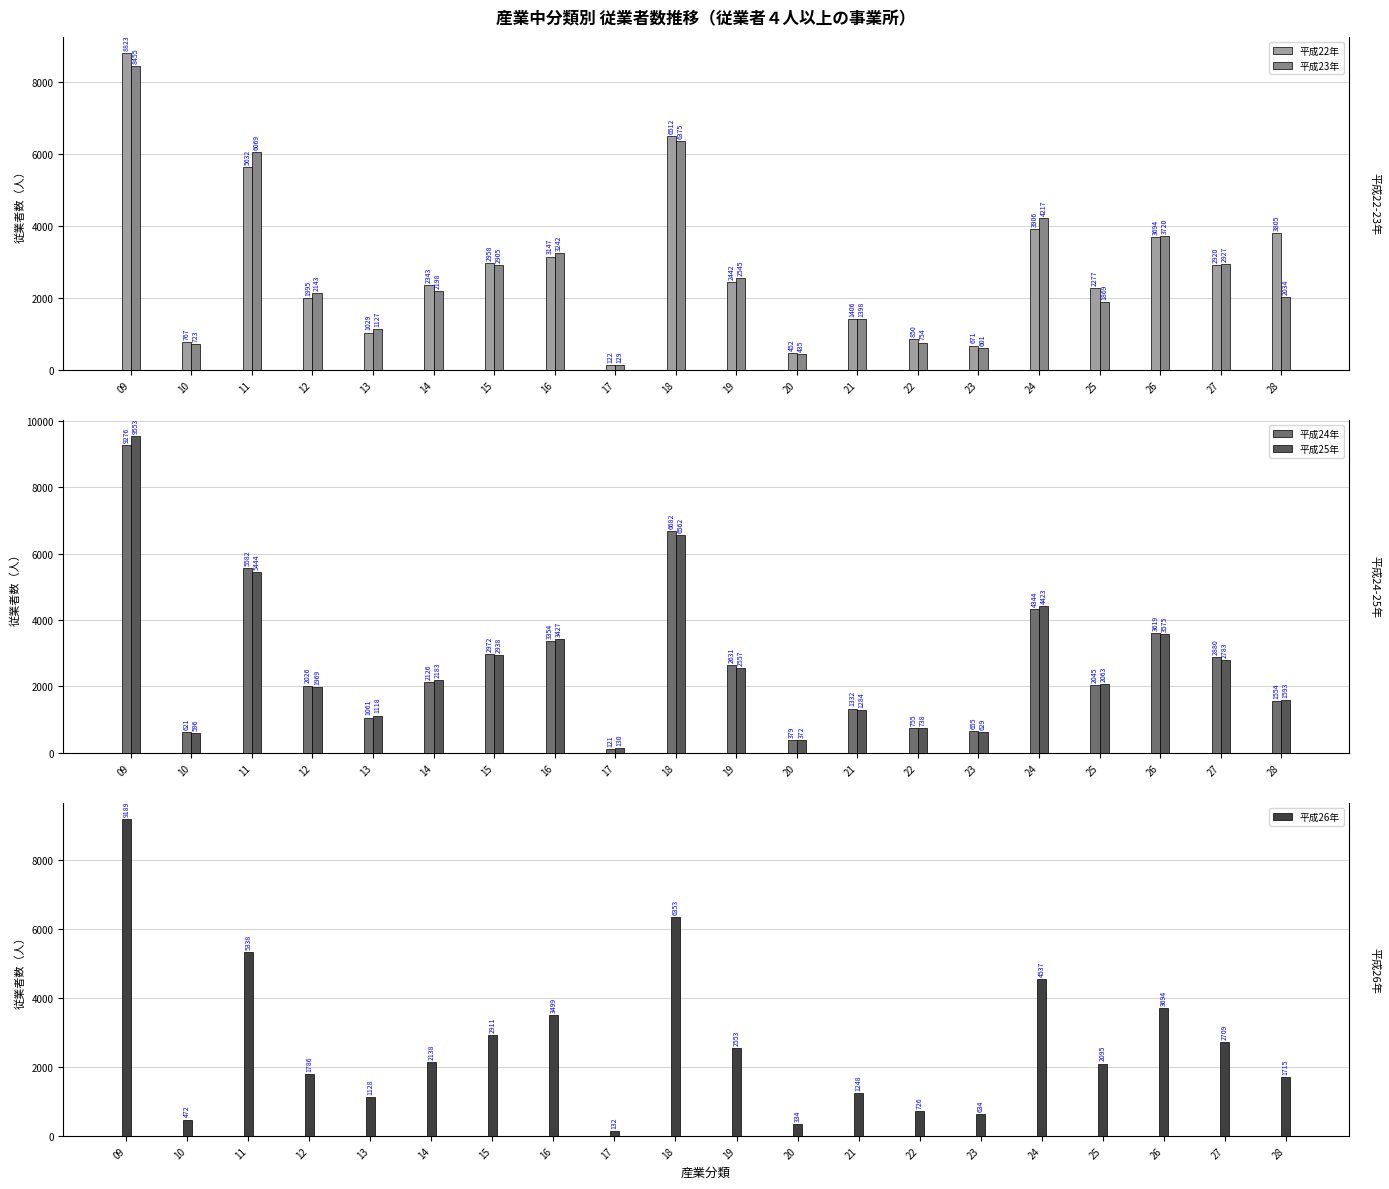

Between 17 and 11, which is larger?

11